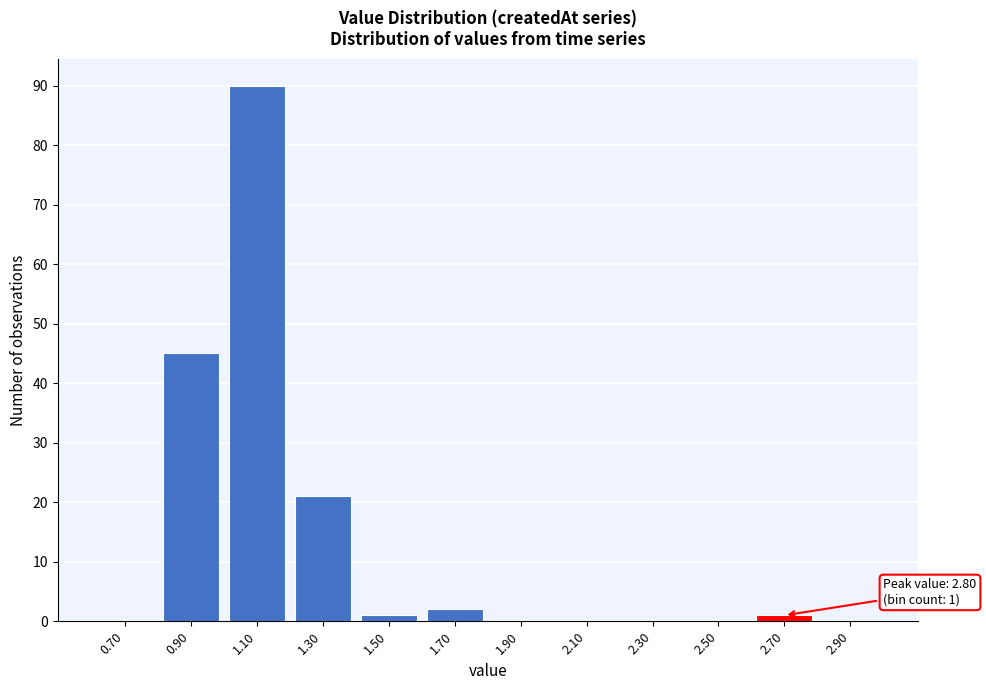

Reading left to right, list all the values displayed in this chart.

0.70=0	0.90=45	1.10=90	1.30=21	1.50=1	1.70=2	1.90=0	2.10=0	2.30=0	2.50=0	2.70=1	2.90=0